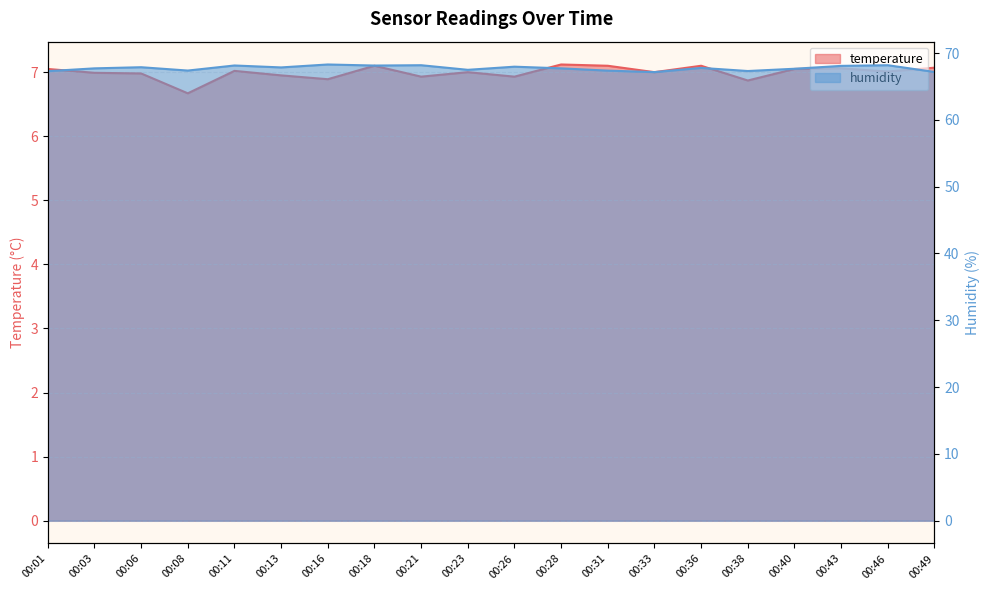

What is the difference between the highest and lowest values at 00:21?

61.3